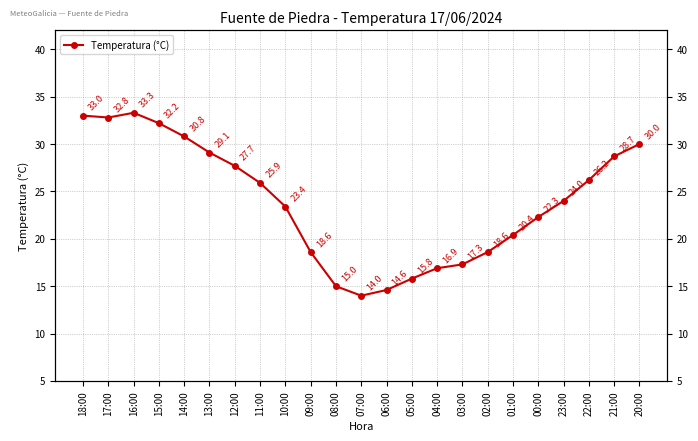

What is the average value?

23.9